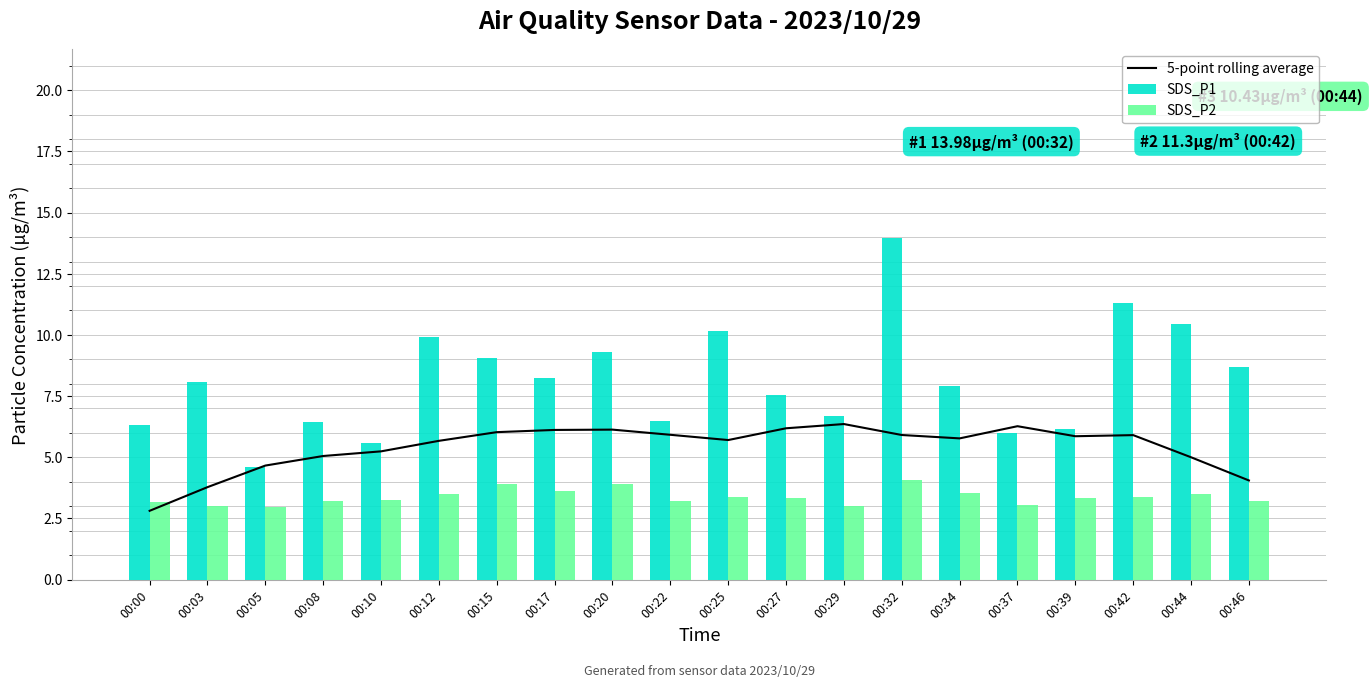

What are all the series names shown in the legend?

5-point rolling average, SDS_P1, SDS_P2